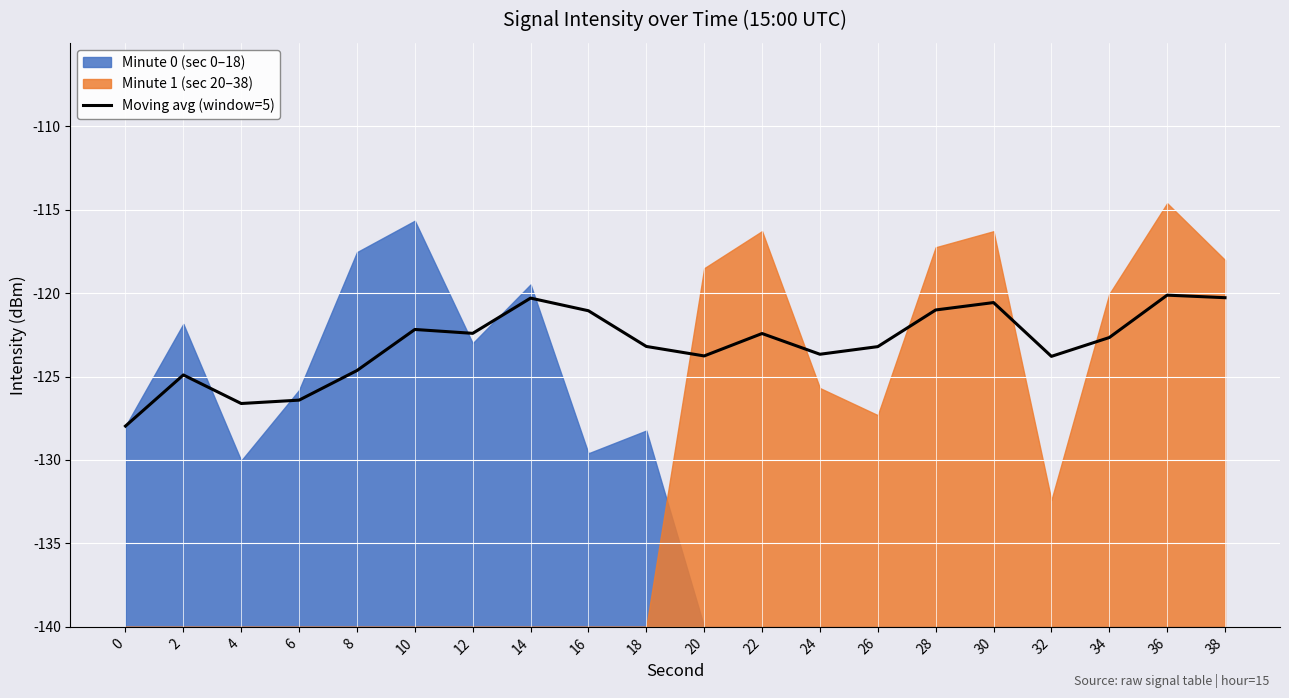

What is the sum of all values?

338.8